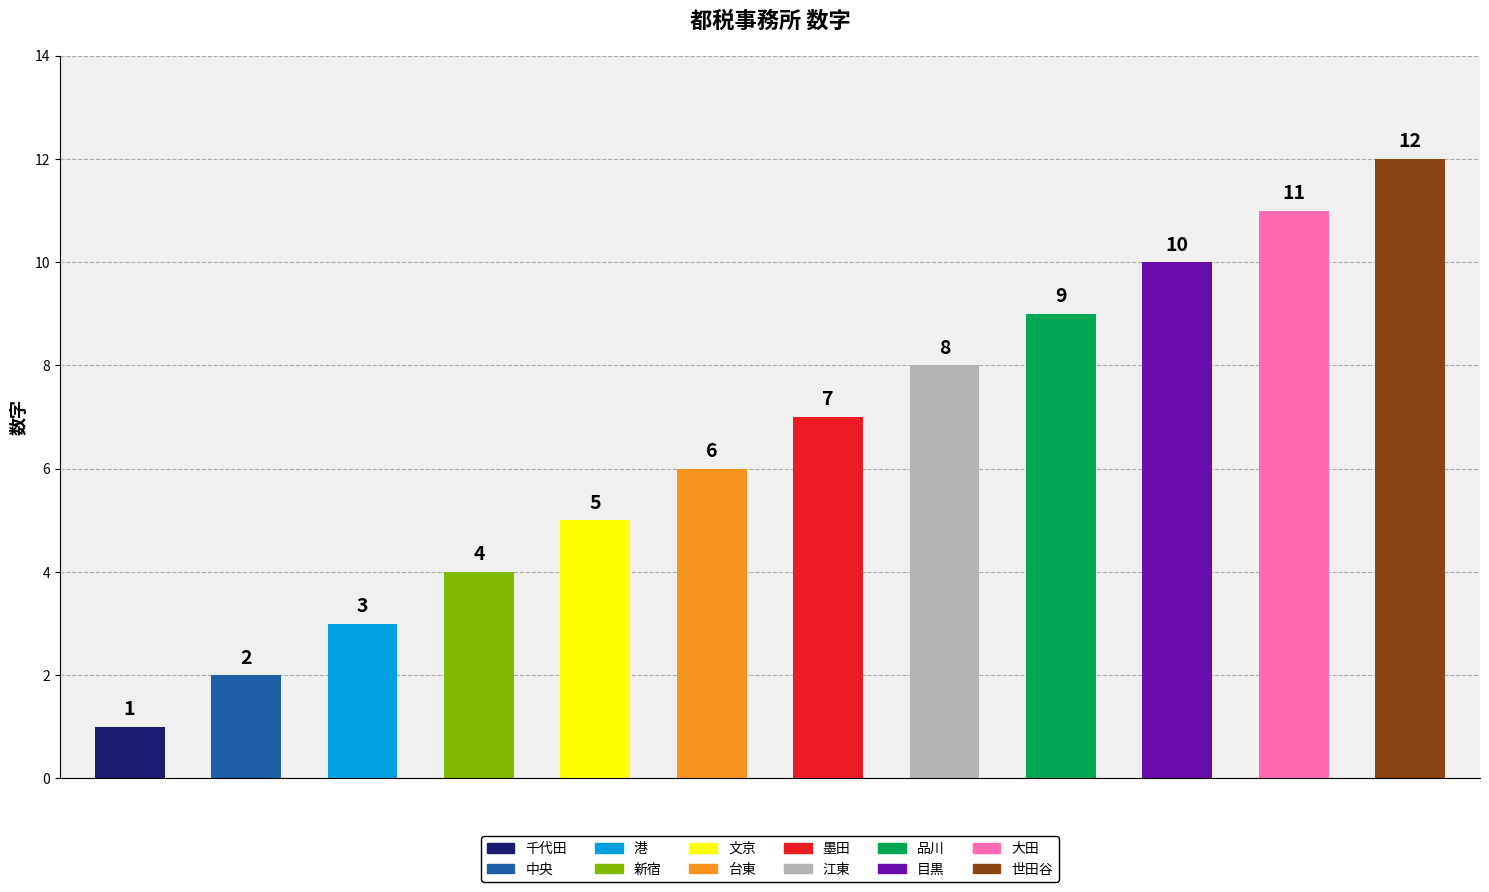

What is the value of the 10th bar from the left?

10